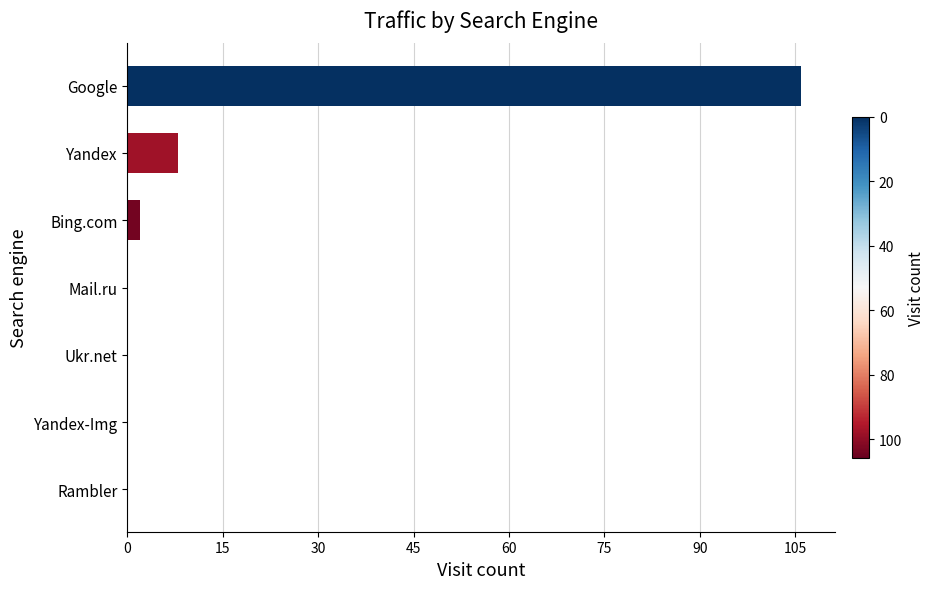

Reading top to bottom, what are all the values shown in this chart?

Google=106	Yandex=8	Bing.com=2	Mail.ru=0	Ukr.net=0	Yandex-Img=0	Rambler=0